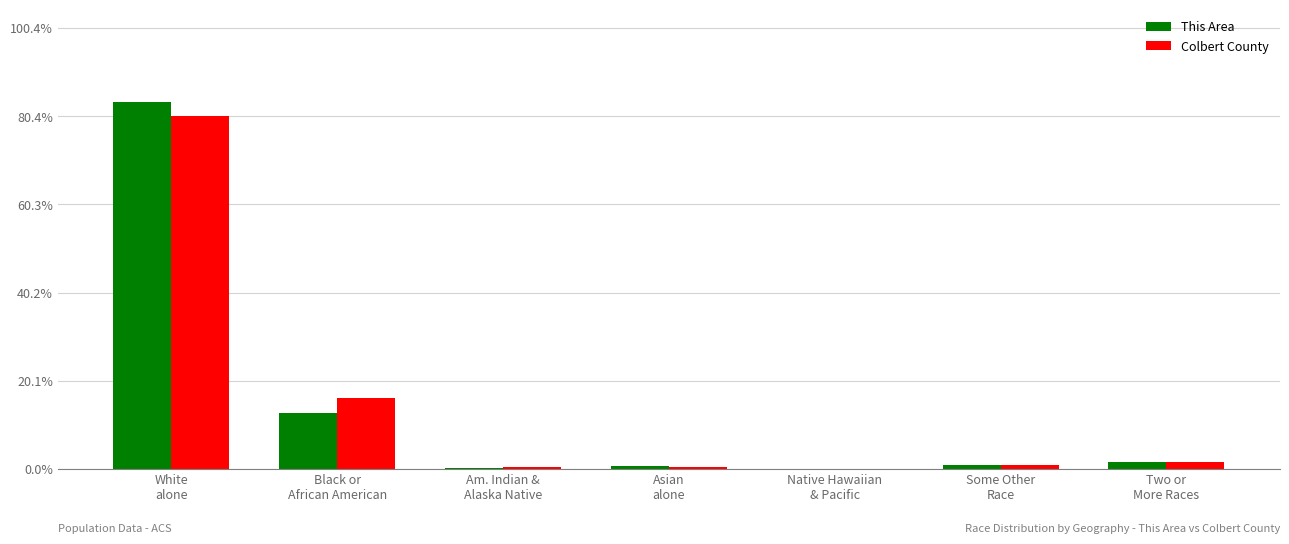

What are all the series names shown in the legend?

This Area, Colbert County